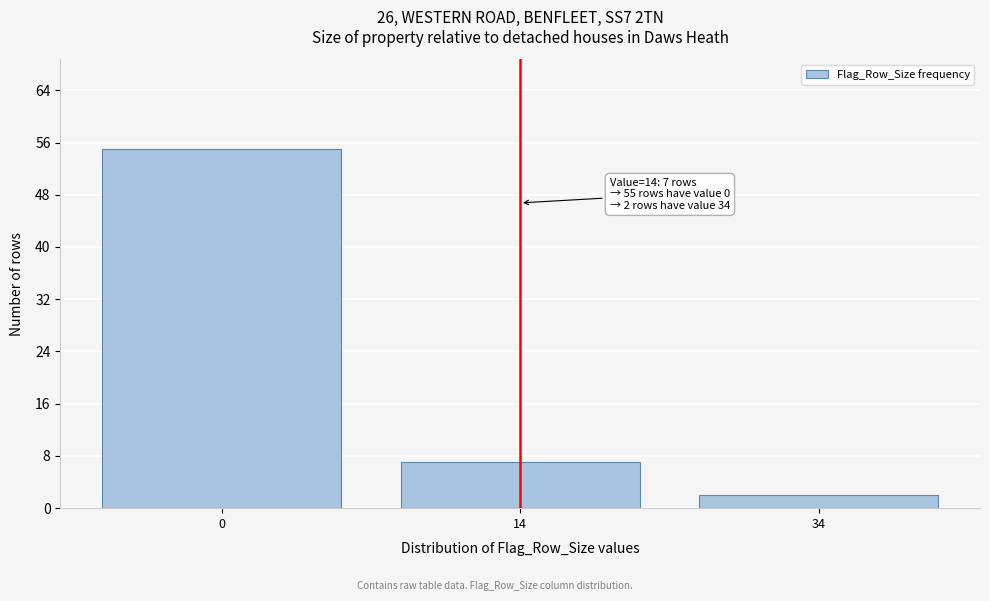

Reading right to left, extract all data points from this chart.

2	7	55